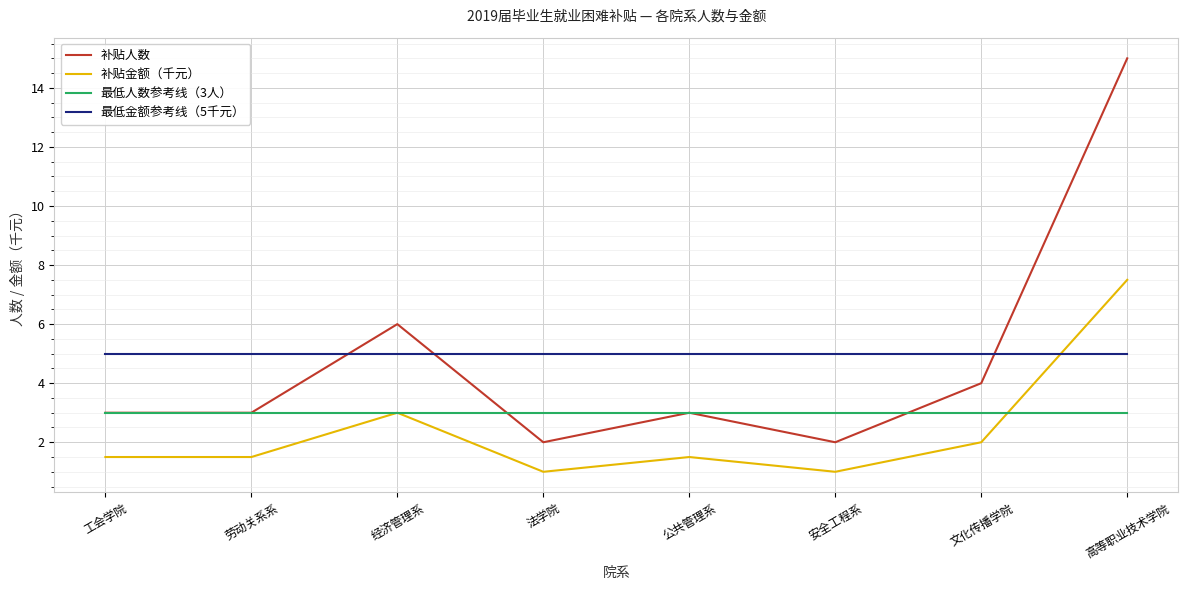

What is the difference between the 补贴金额（千元） values at 法学院 and 工会学院?

0.5